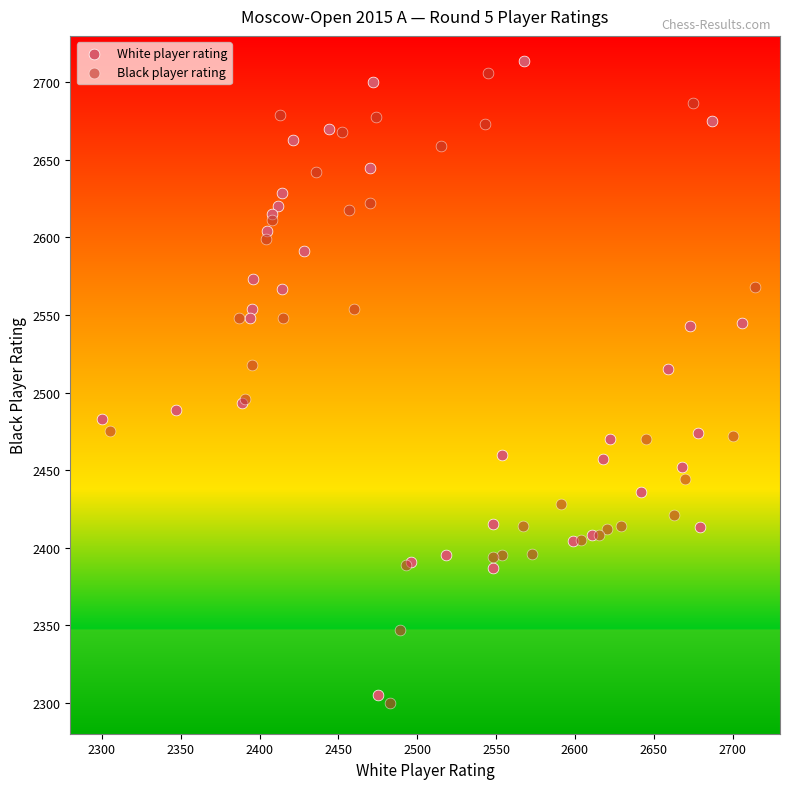

What are all the series names shown in the legend?

White player rating, Black player rating